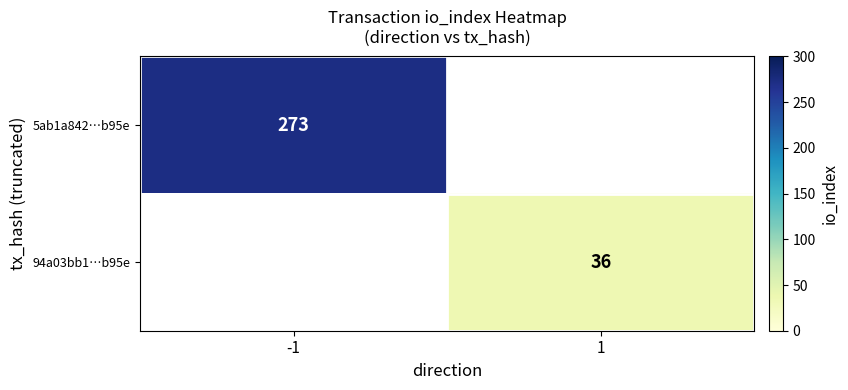

The value of 94a03bb1…b95e at 1 is 36. True or false?

True